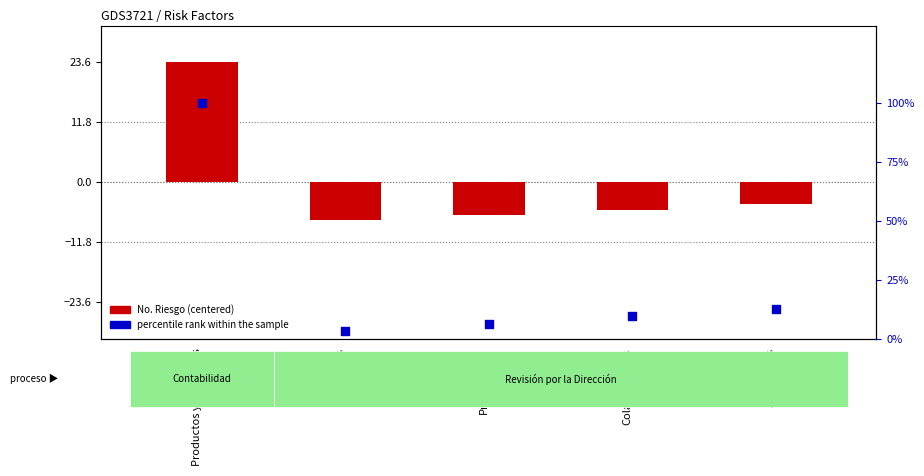

At which category is the sum across all series the highest?

Productos y/o servicos